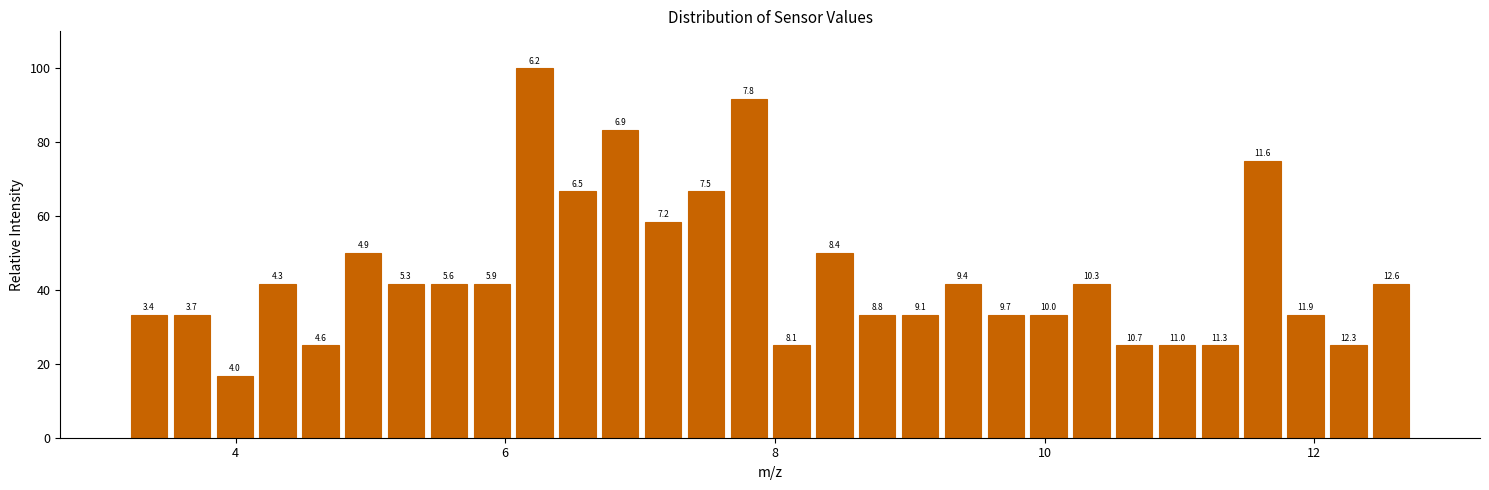

Read against the x-axis, roughly where is the centre of the tallest bar?

6.2